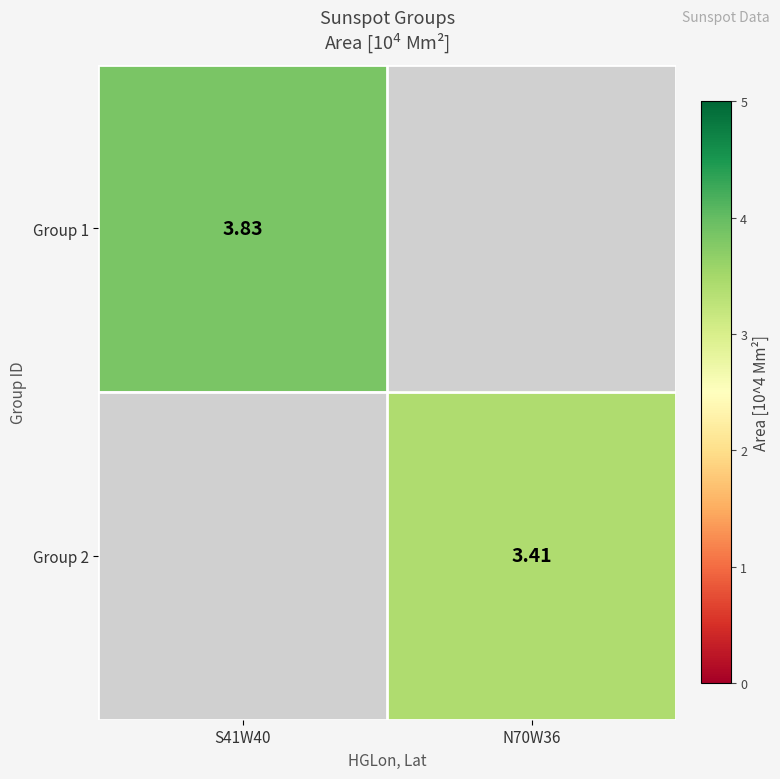

Which category has the lowest value in the Group 2 series?

S41W40